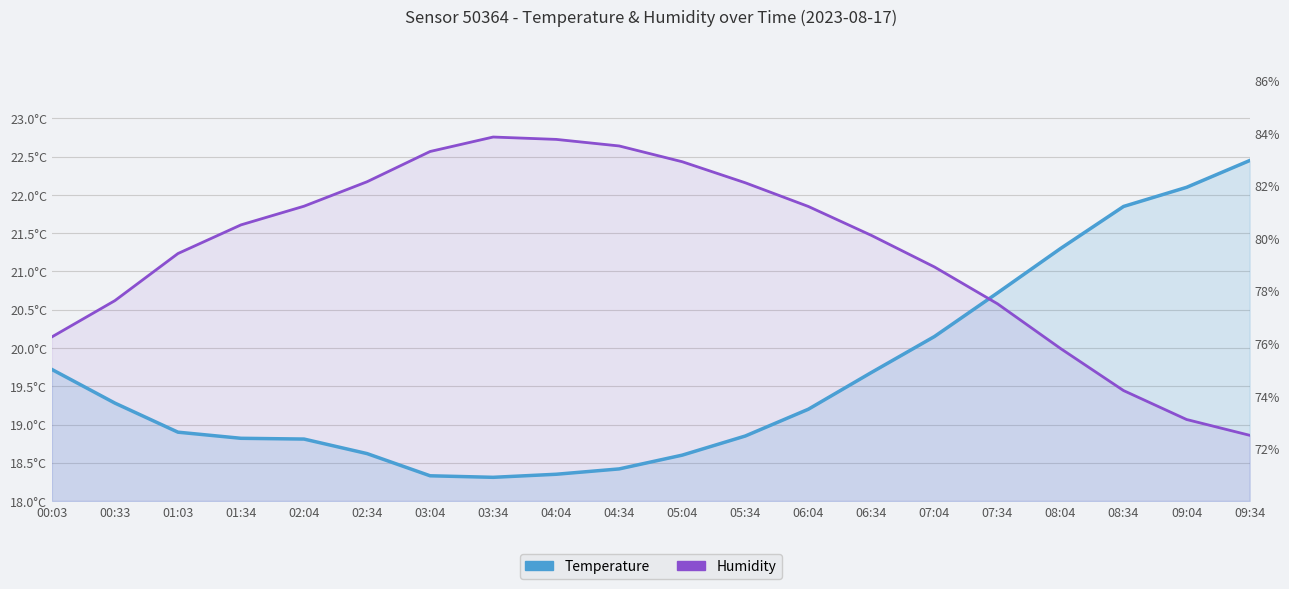

Rank the series by their maximum value, from highest to lowest.

Humidity, Temperature